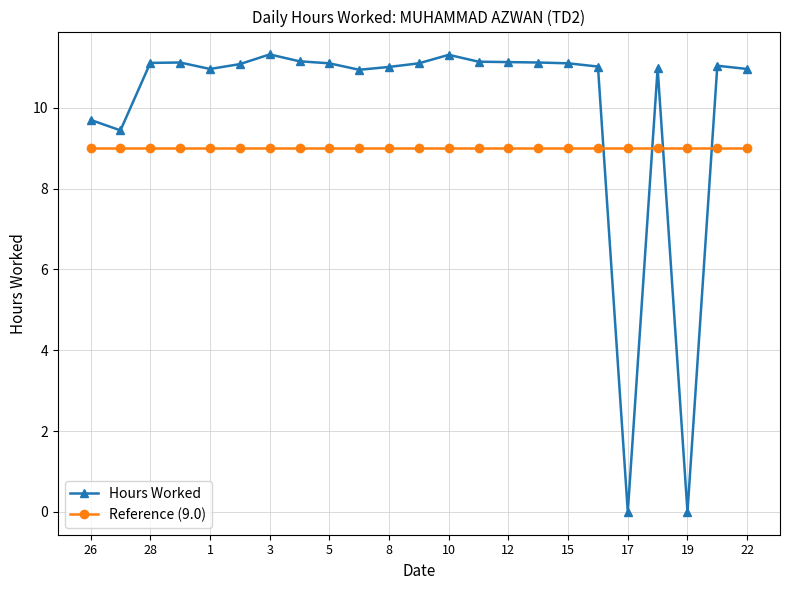

Which series has the widest spread of values?

Hours Worked